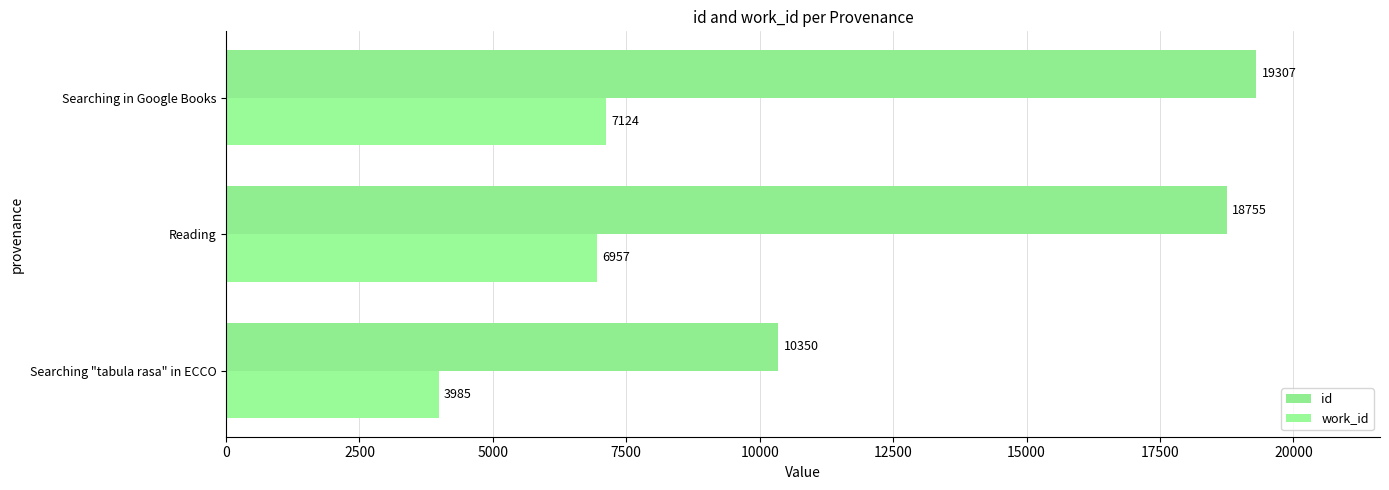

What is the average value of the work_id series?

6022